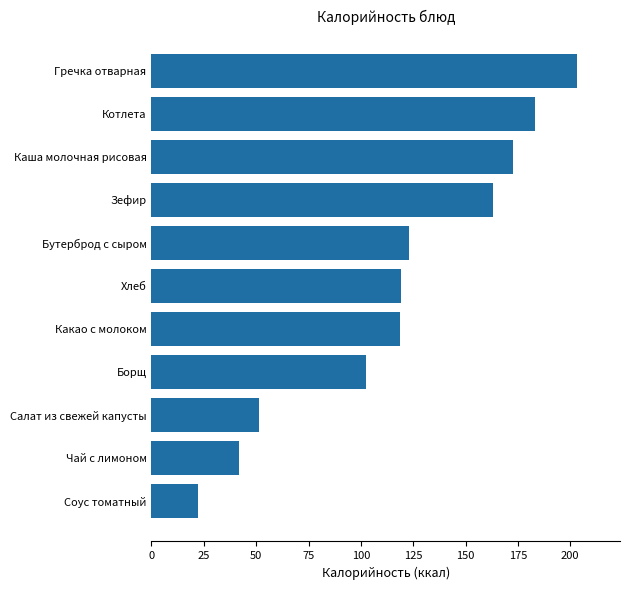

True or false: the data shows 41.6 at Чай с лимоном.

True